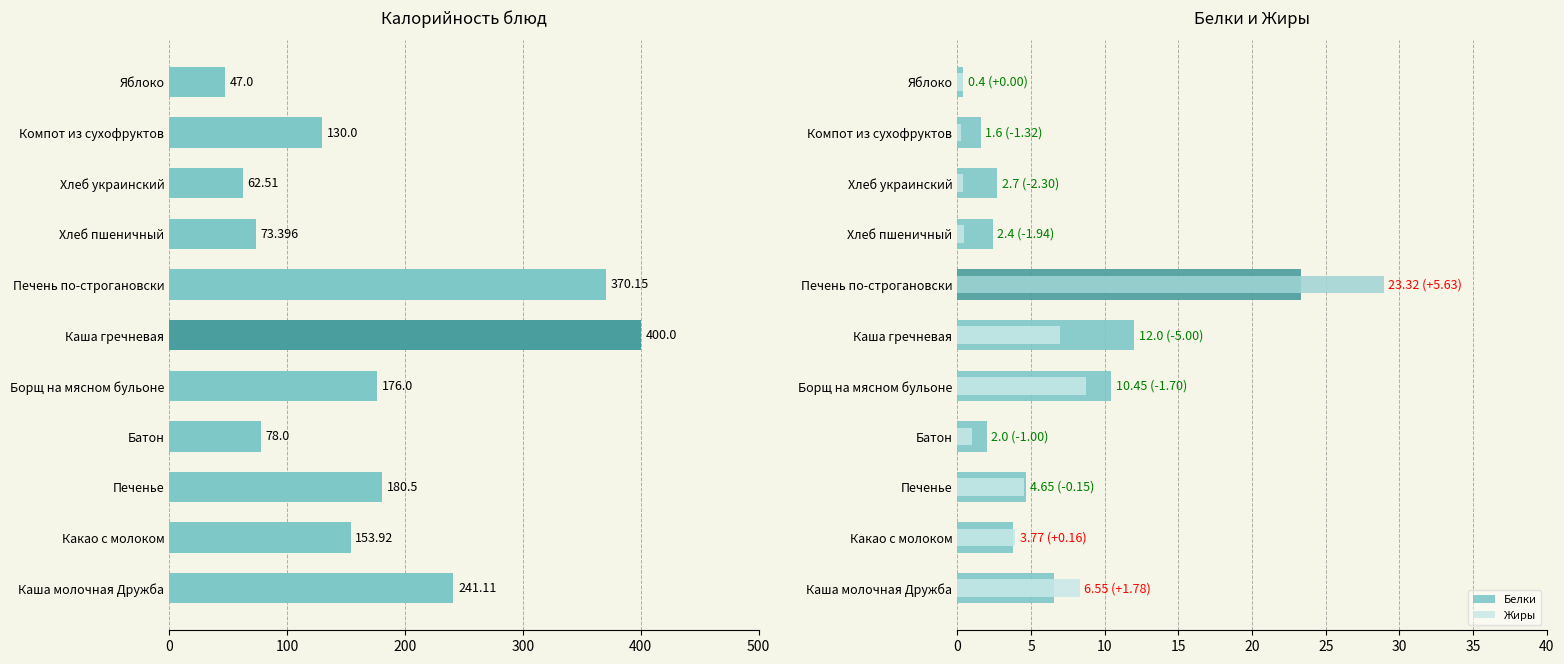

What is the difference between the maximum and minimum values in the Жиры series?

28.7